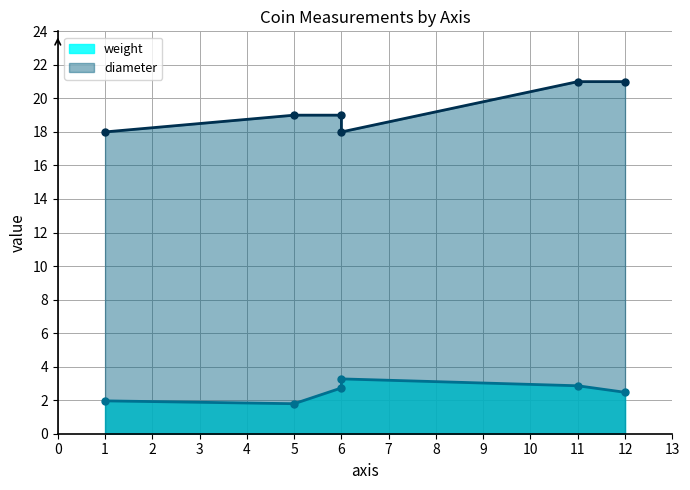

Which series has the largest range (max minus min)?

diameter